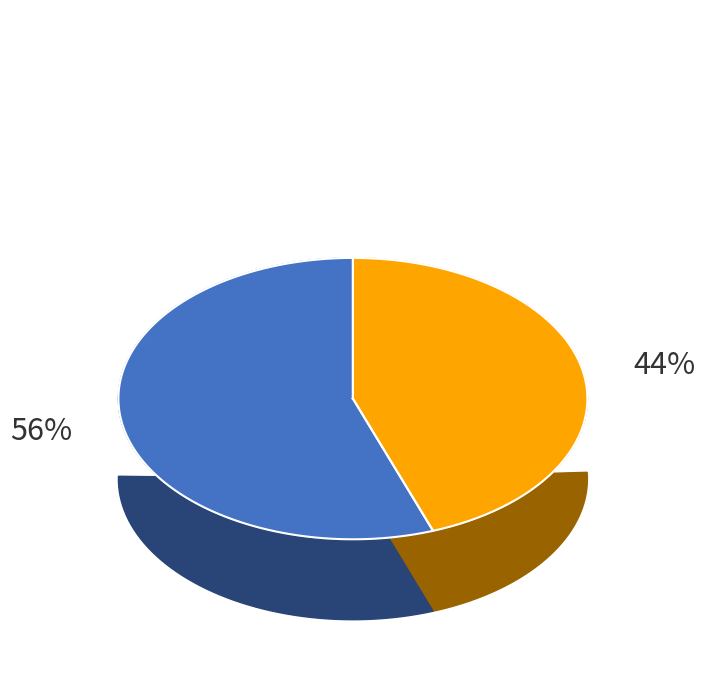

What is the ratio of the value at Обед to the value at Завтрак?

1.2